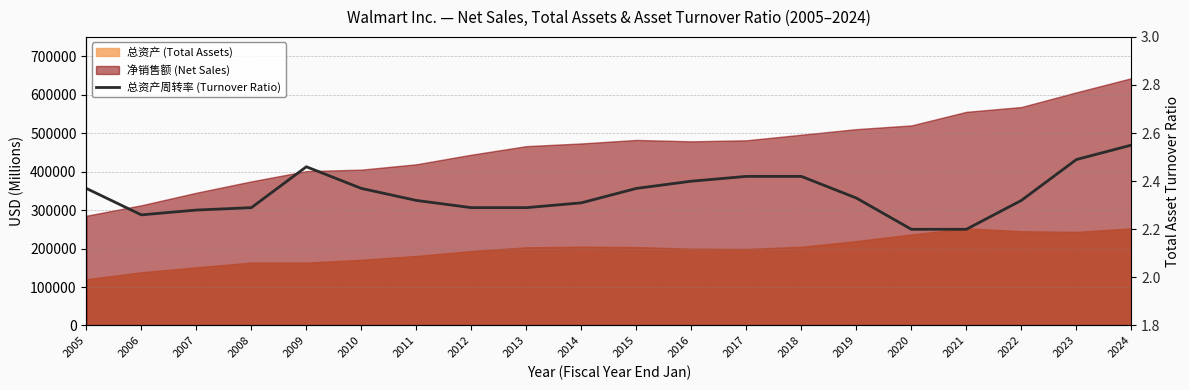

True or false: the data shows 2.4 at 2010.

True